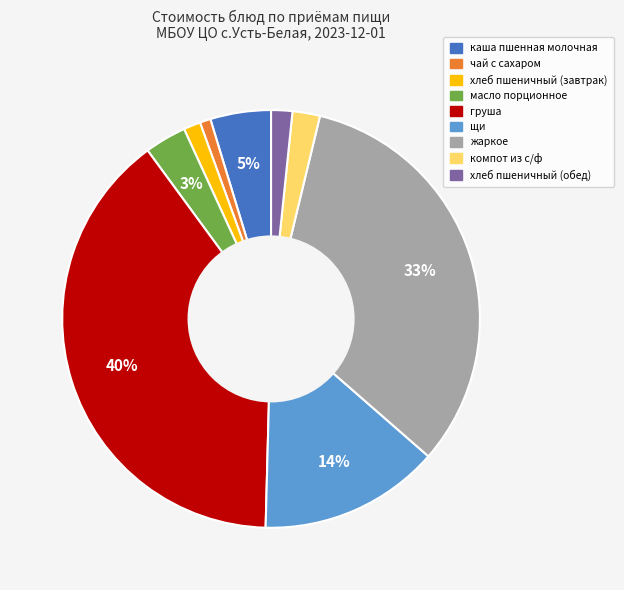

Is there a majority slice in this chart?

No